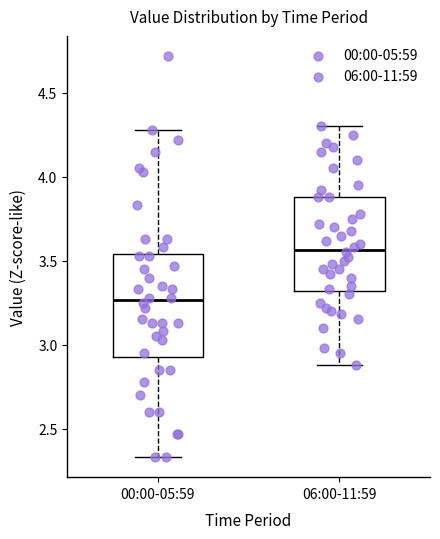

Reading left to right, read every box against the y-axis: the position of its median line, the range the box covers, and the ends of its whiskers. The values are not printed on the chart, so give them approximately, as read against the axis.

00:00-05:59: median 3.25, box 2.95 to 3.55, whiskers 2.35 to 4.30
06:00-11:59: median 3.55, box 3.30 to 3.90, whiskers 2.90 to 4.30